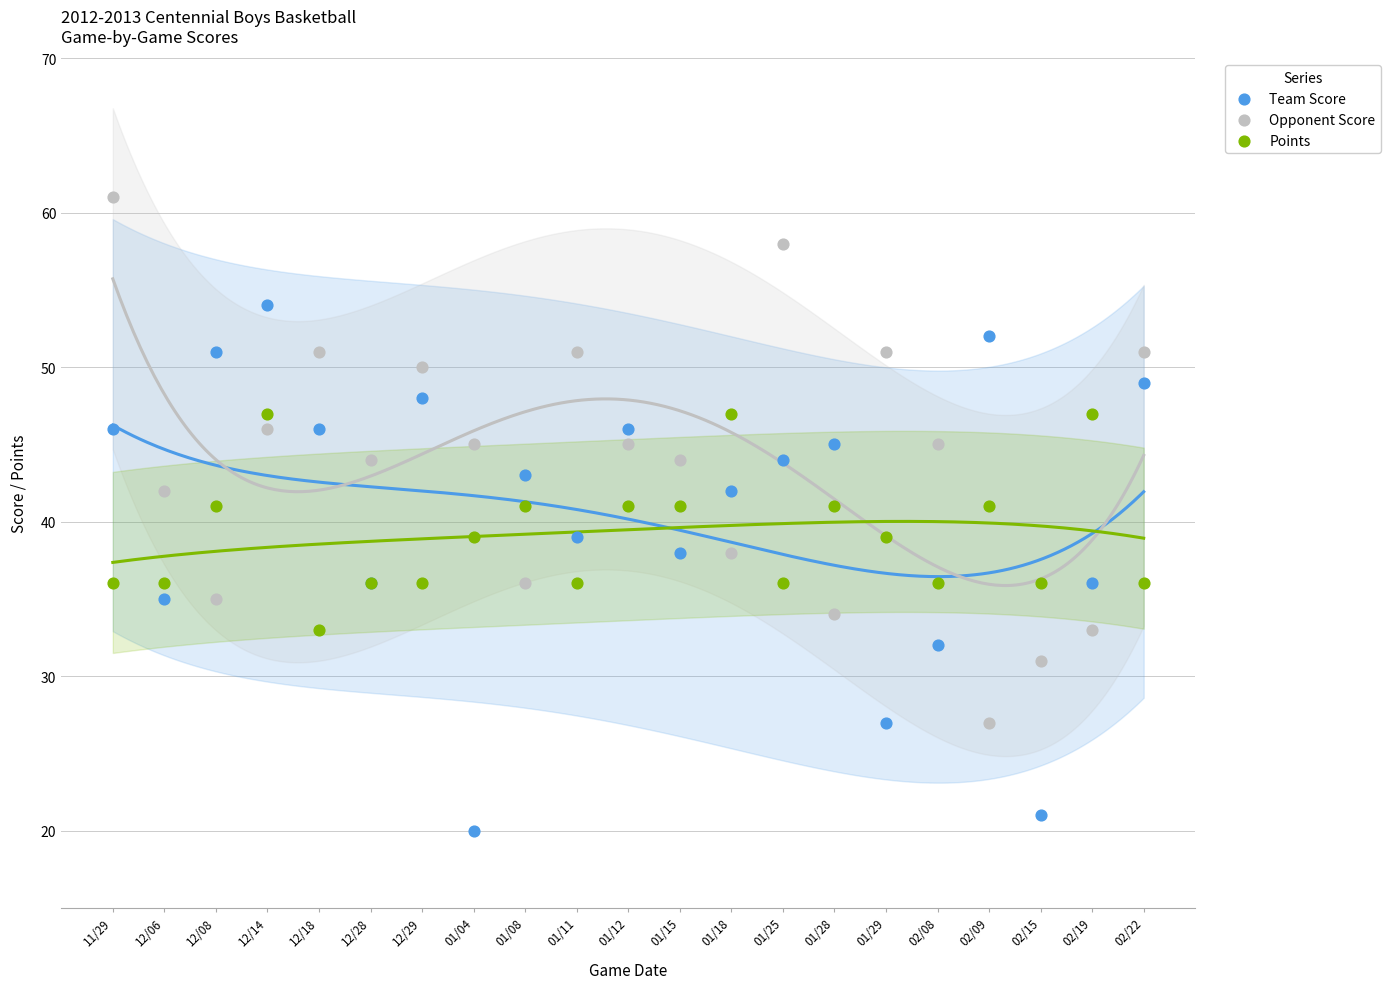

What are all the series names shown in the legend?

Team Score, Opponent Score, Points